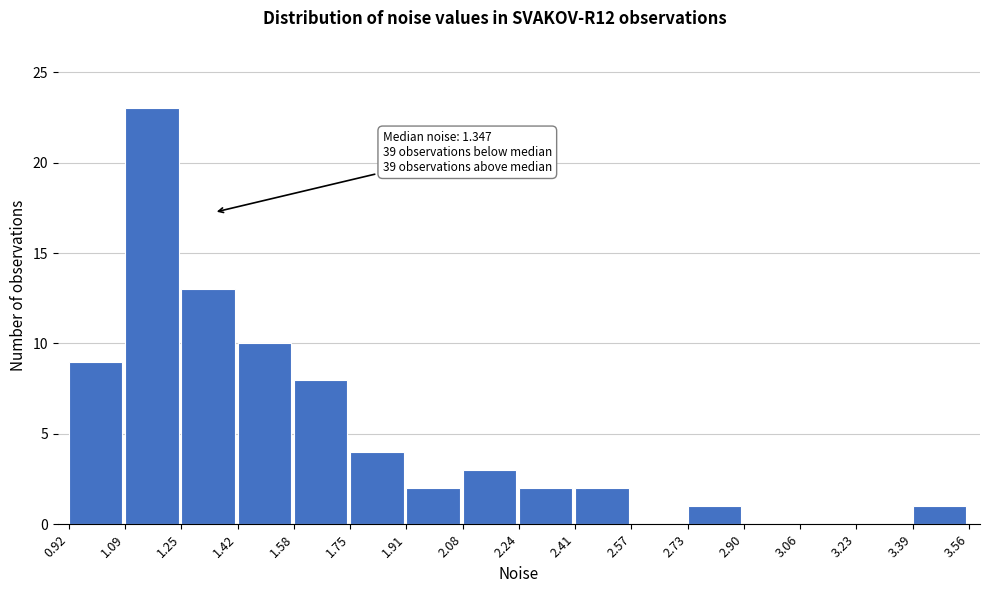

Which range on the x-axis has the tallest bar?

1.09 to 1.25